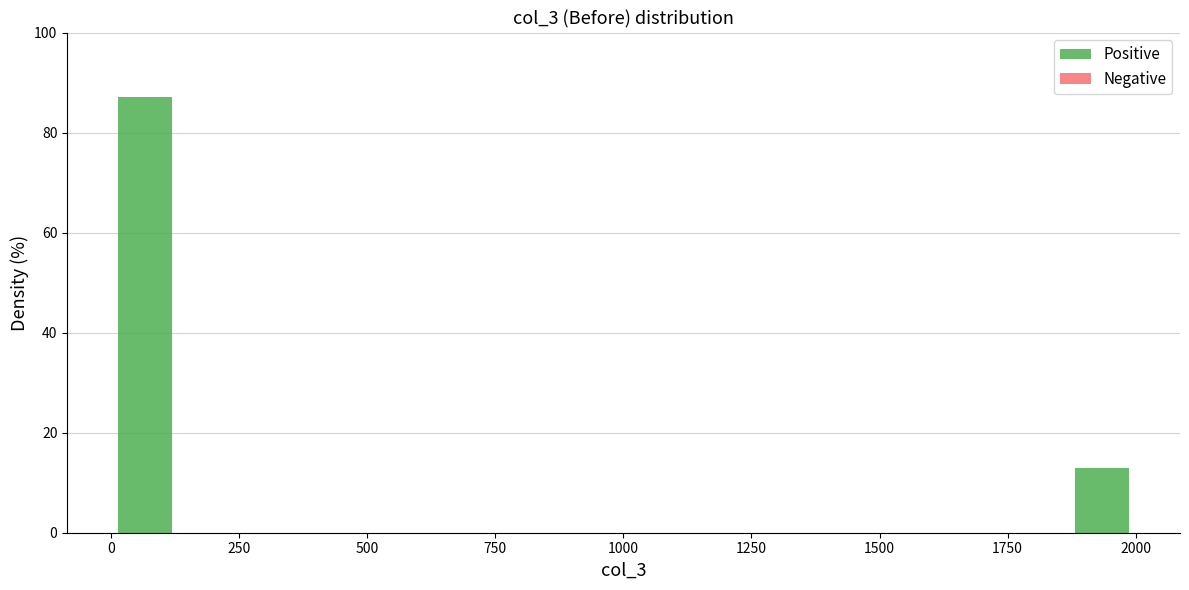

Around what value on the x-axis is the tallest bar? Give the approximate position of its centre, as read against the axis.

50